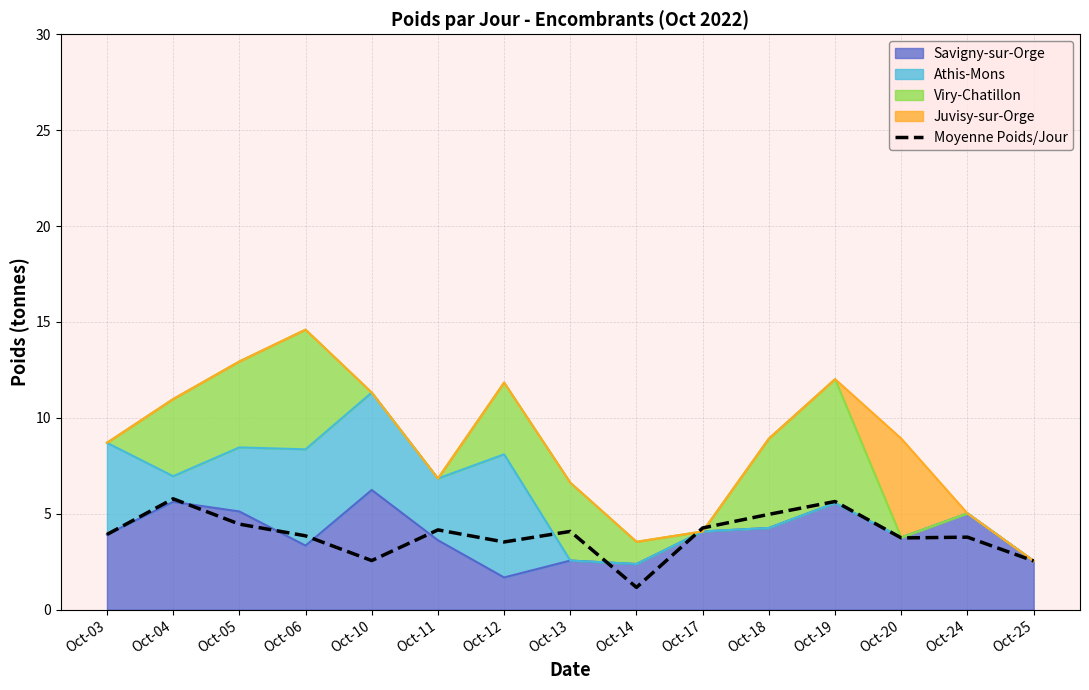

What is the difference between the maximum and second lowest values?

3.2